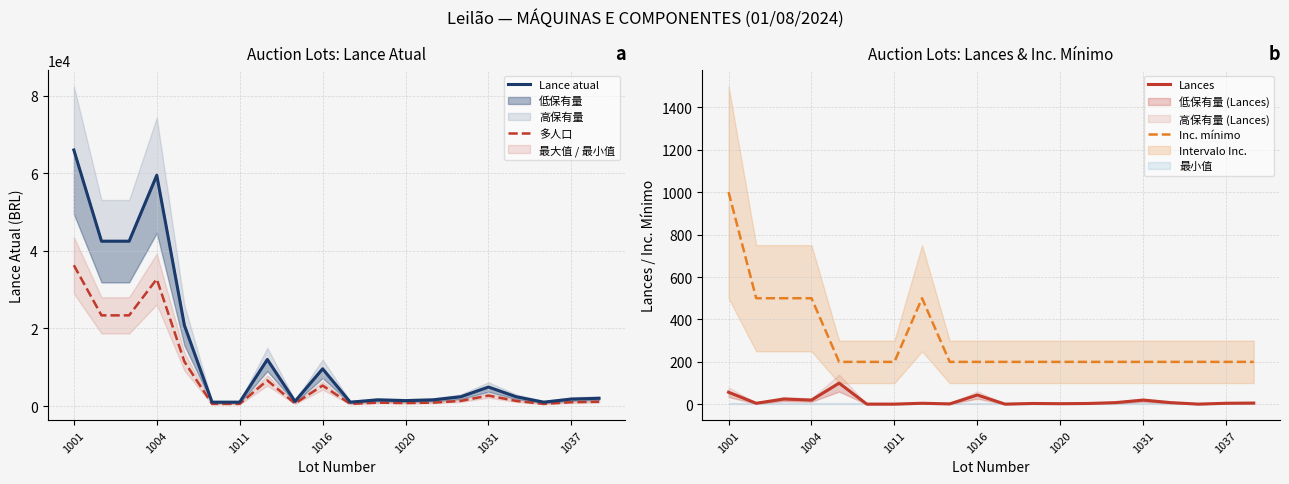

What is the total value across all series at 1001?

103357.0